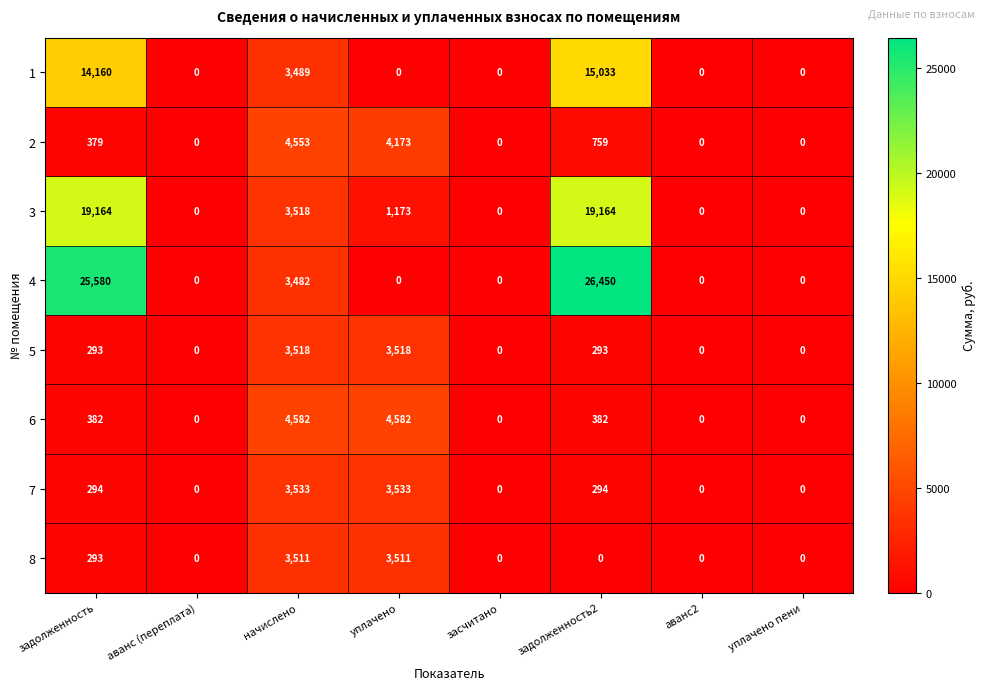

Which series has the largest total across all categories?

4